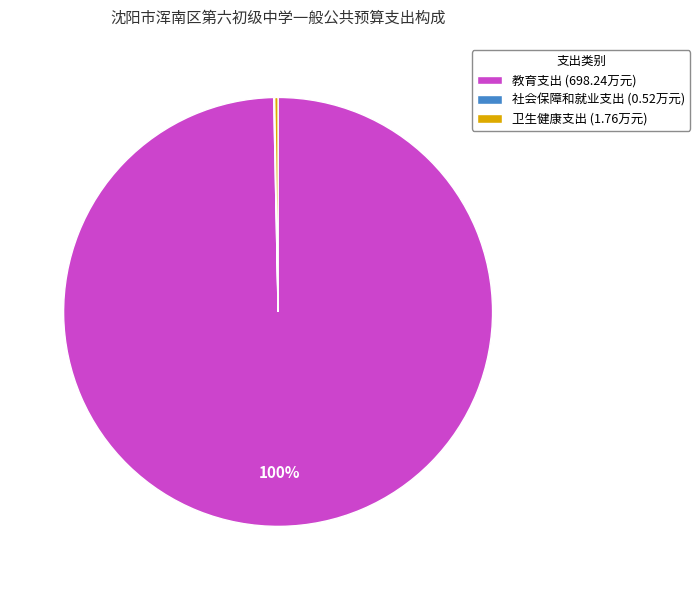

To the nearest percent, what is the average slice percentage?

33%